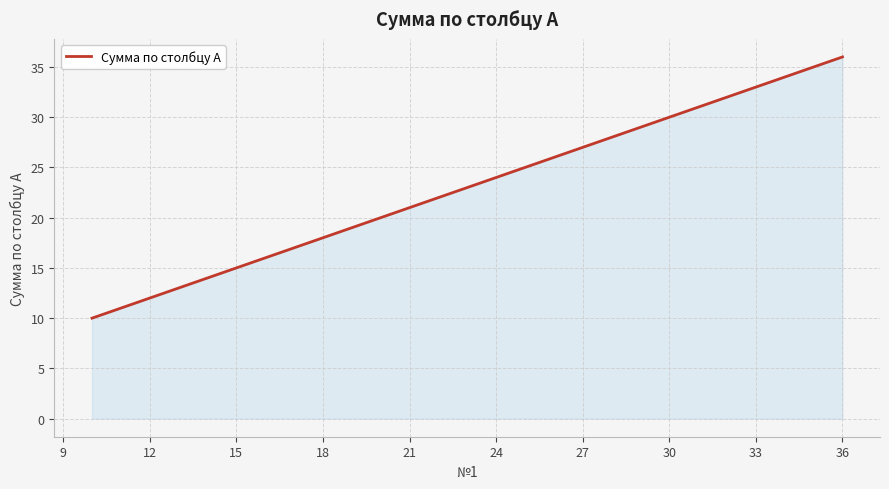

What is the minimum value shown in the chart?

10